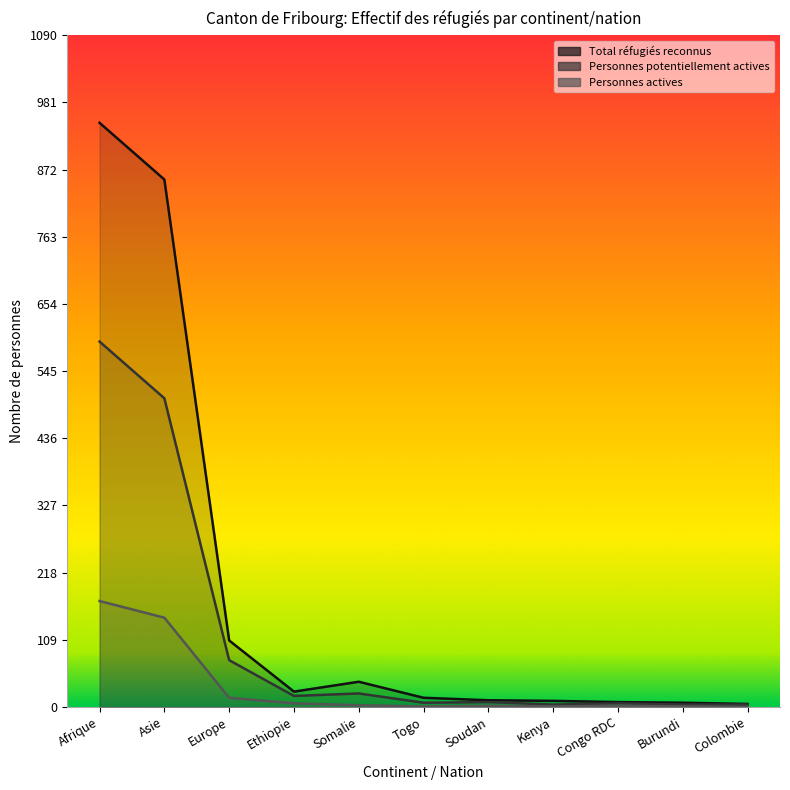

True or false: Personnes actives has more than 2 points higher than both neighbors.

False